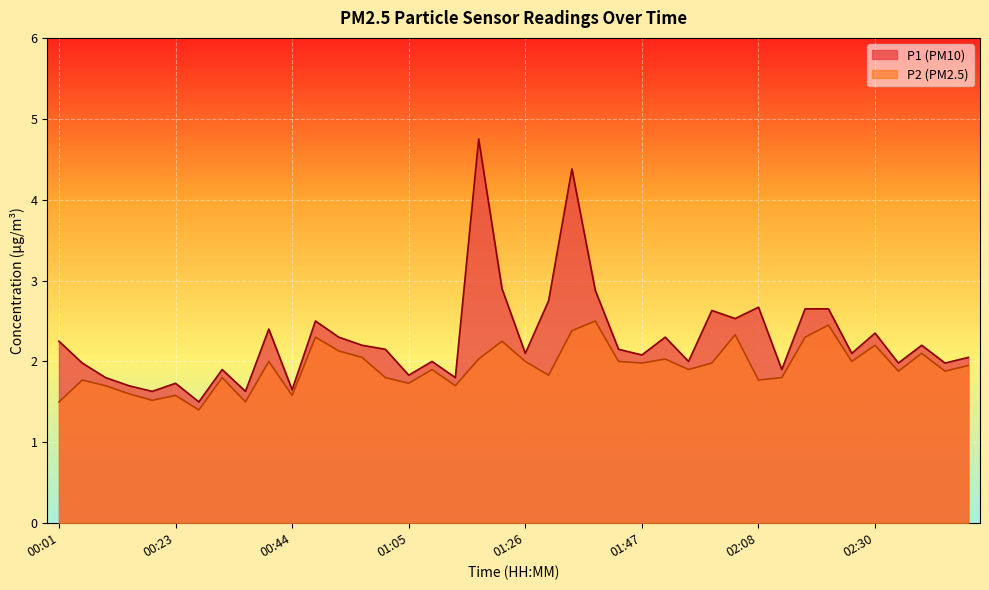

Is the value of P2 at 00:14 greater than the value of P1 at 02:21?

No